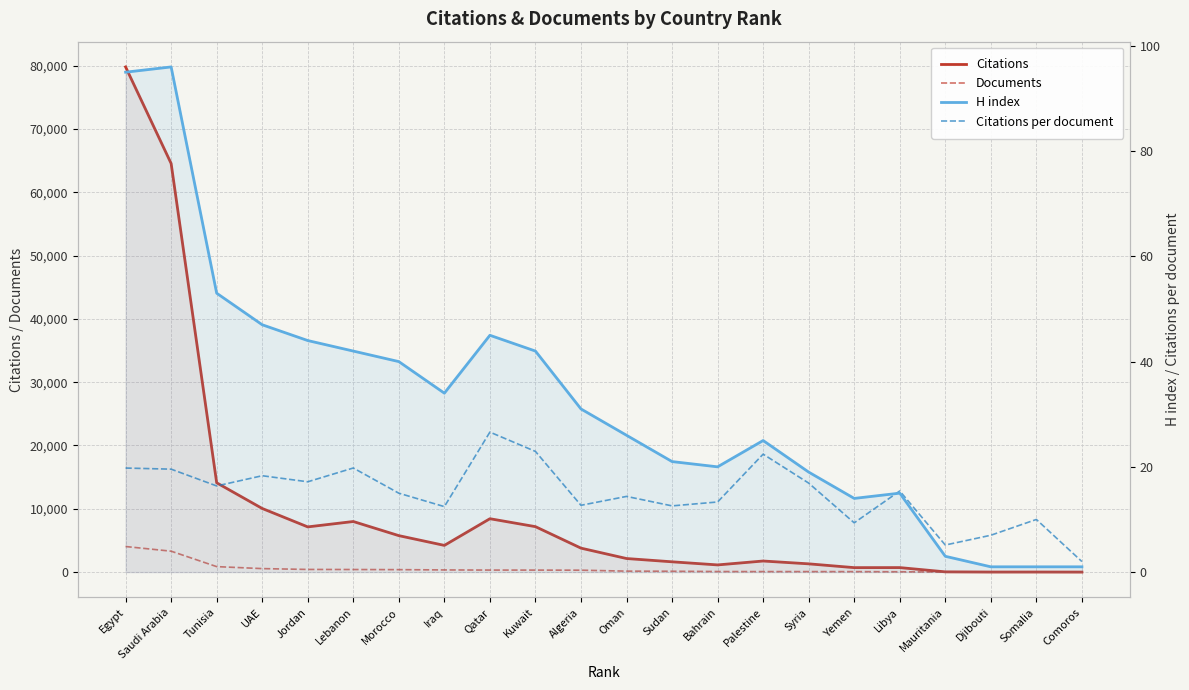

Reading right to left, transcribe all the data shown in this chart.

Citations: 2.0	10.0	7.0	36.0	709.0	702.0	1302.0	1748.0	1132.0	1623.0	2142.0	3782.0	7177.0	8431.0	4217.0	5757.0	7990.0	7139.0	10050.0	14110.0	64554.0	79814.0
Documents: 1.0	1.0	1.0	7.0	46.0	75.0	77.0	78.0	85.0	129.0	149.0	298.0	313.0	317.0	339.0	384.0	404.0	416.0	549.0	862.0	3301.0	4038.0
H index: 1.0	1.0	1.0	3.0	15.0	14.0	19.0	25.0	20.0	21.0	26.0	31.0	42.0	45.0	34.0	40.0	42.0	44.0	47.0	53.0	96.0	95.0
Citations per document: 2.0	10.0	7.0	5.1	15.4	9.4	16.9	22.4	13.3	12.6	14.4	12.7	22.9	26.6	12.4	15.0	19.8	17.2	18.3	16.4	19.6	19.8